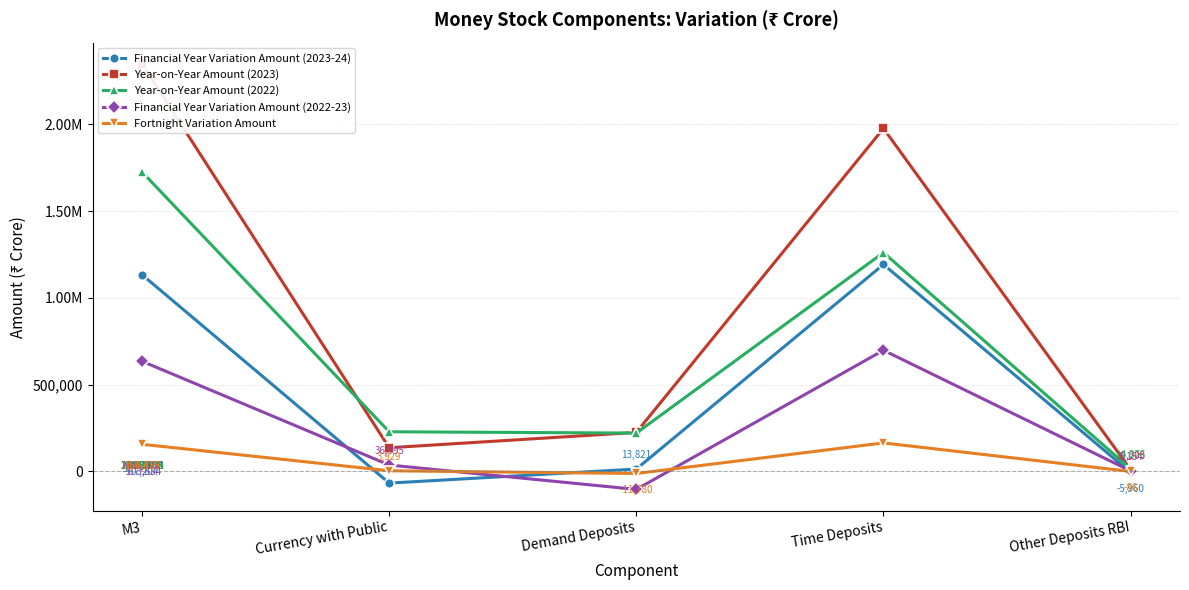

What is the label of the 5th point from the right?

M3